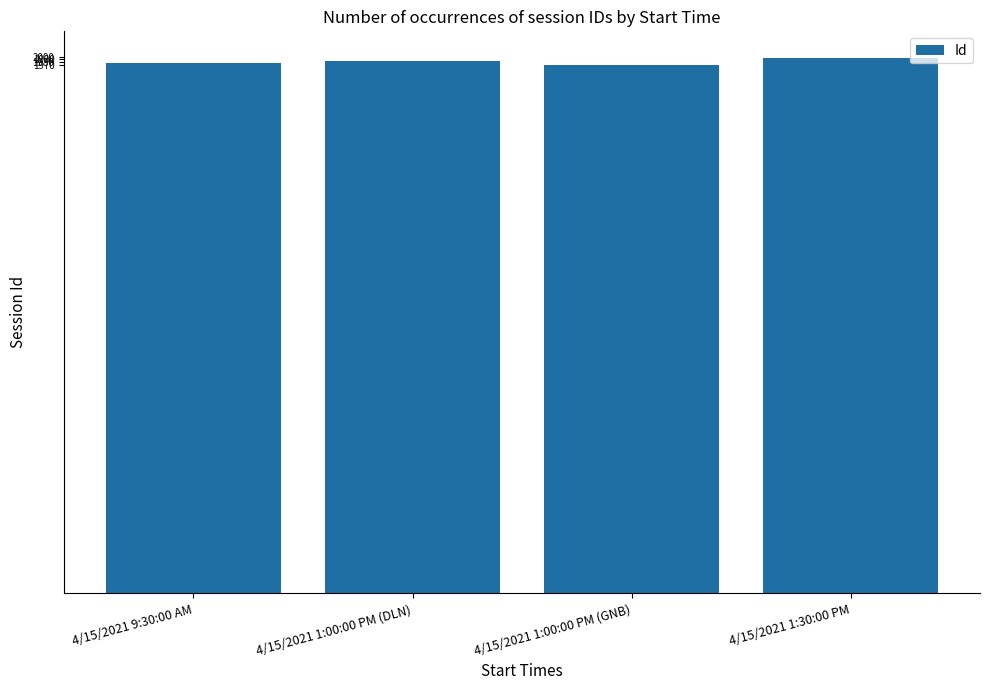

What is the greatest value displayed?

1995